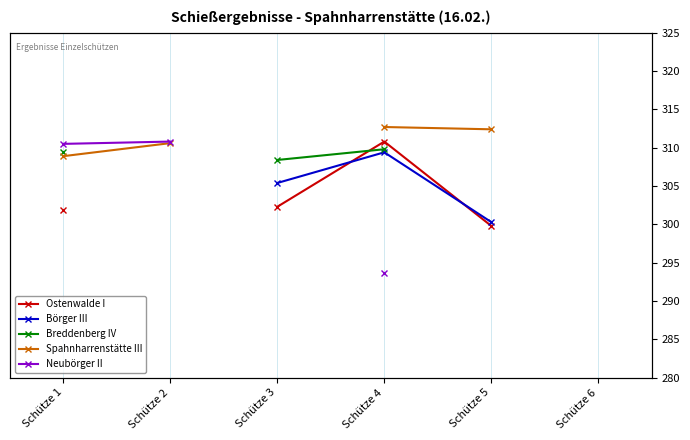

How many data points in Ostenwalde I are above 302?

2